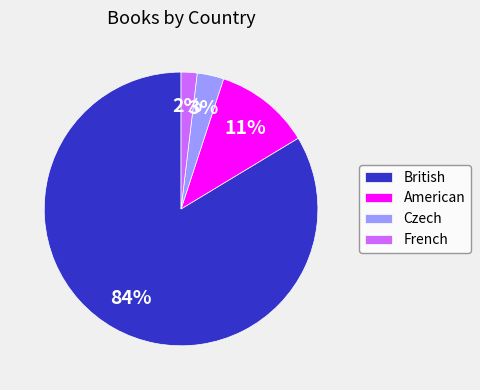

To the nearest percent, what portion does American represent?

11%